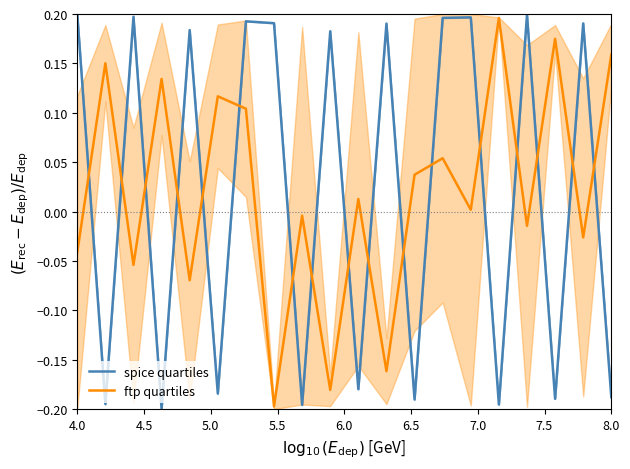

After their last crossing, which series has the higher values: ftp quartiles or spice quartiles?

ftp quartiles